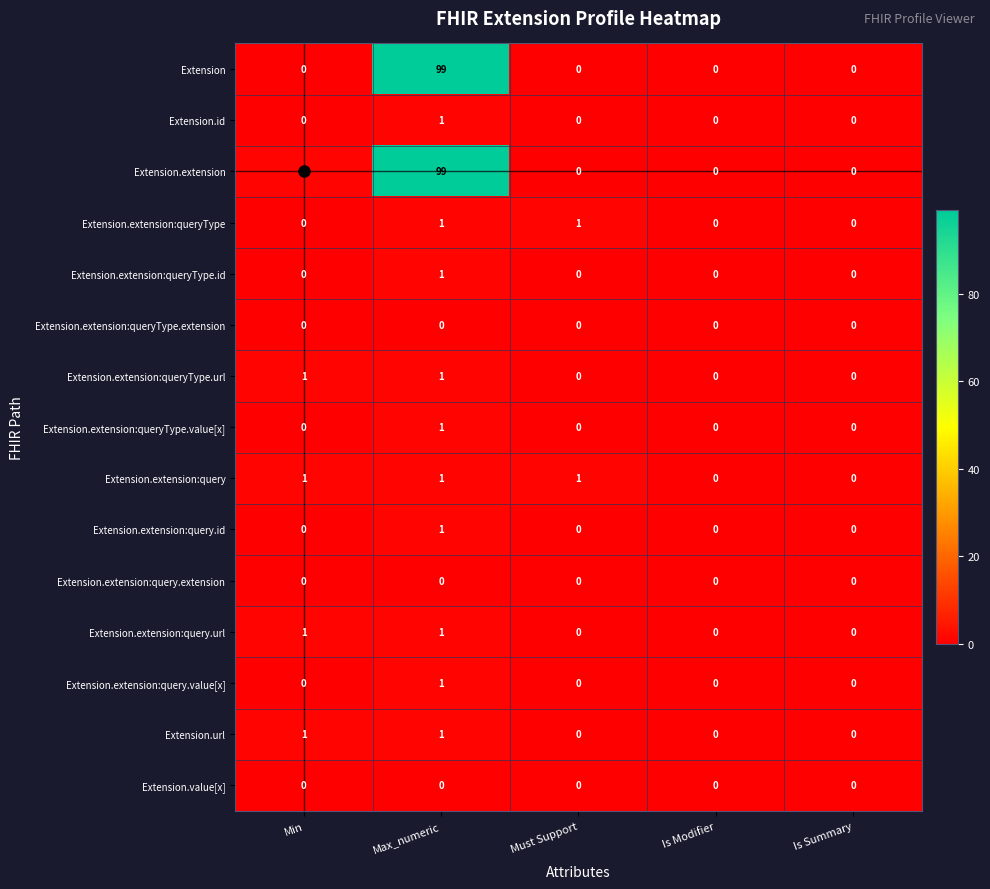

What is the greatest value displayed?

99